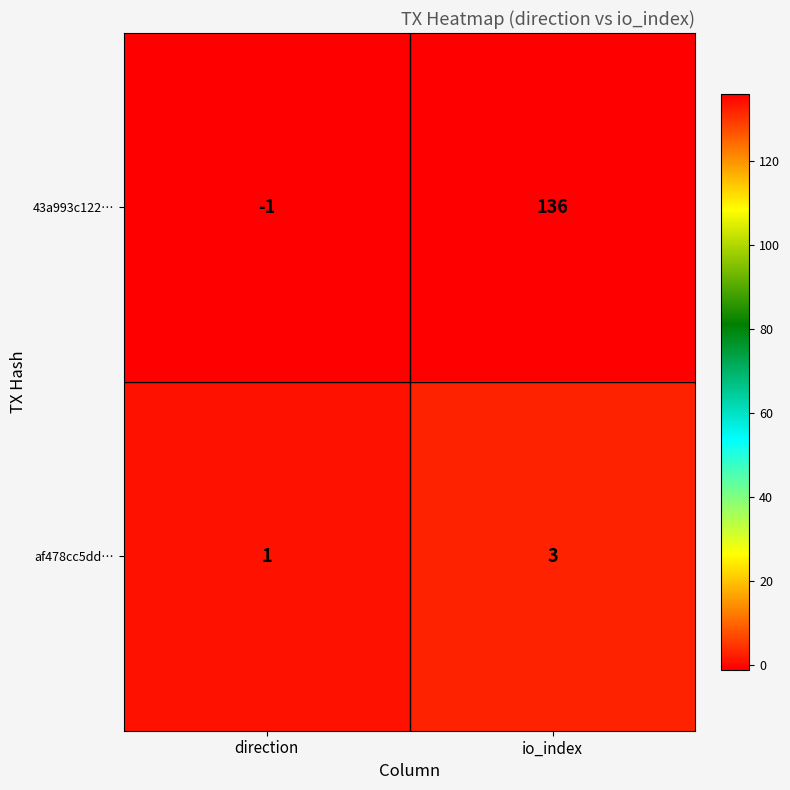

The value of 43a993c122… at io_index is 64. True or false?

False